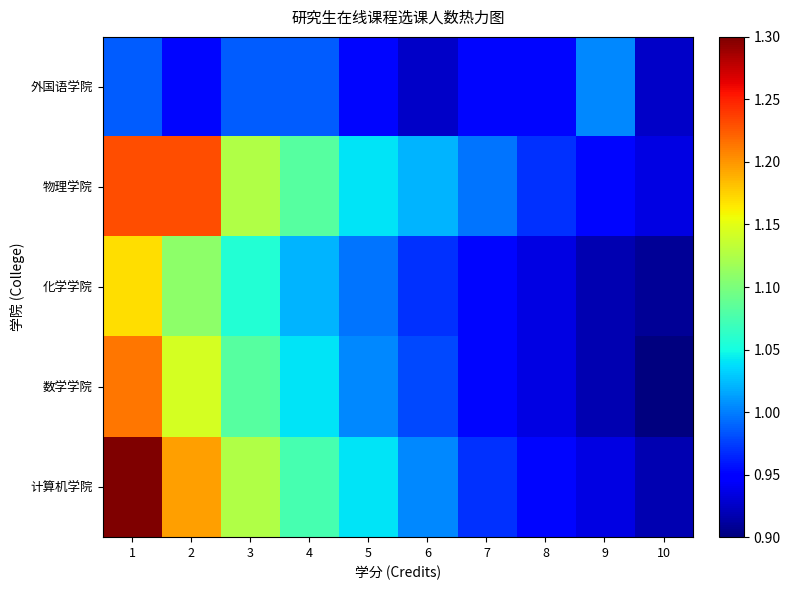

How many distinct data groups are displayed?

5